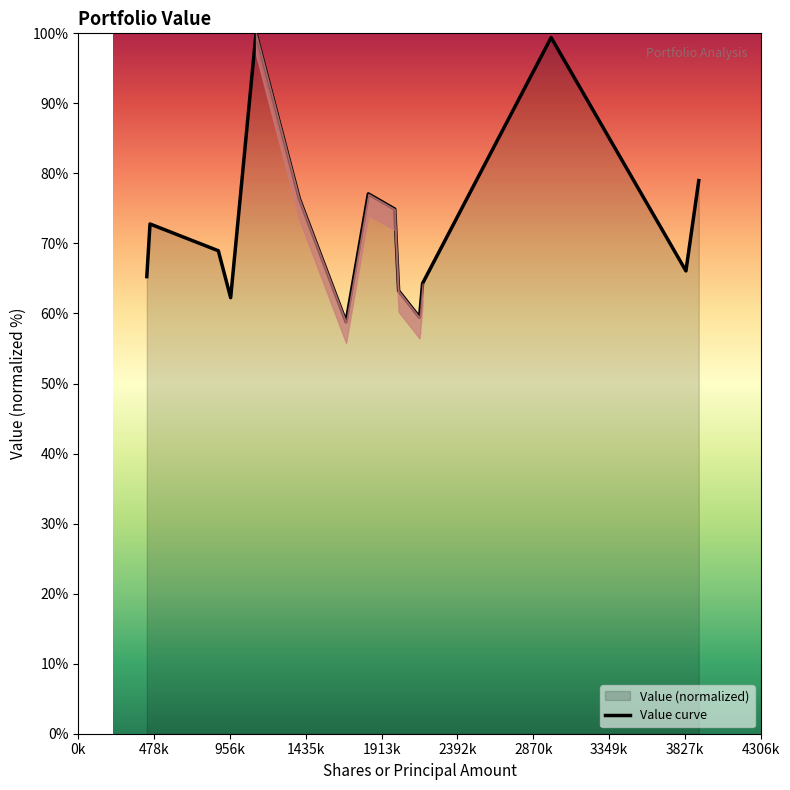

What is the difference between the maximum and minimum values?

41.2